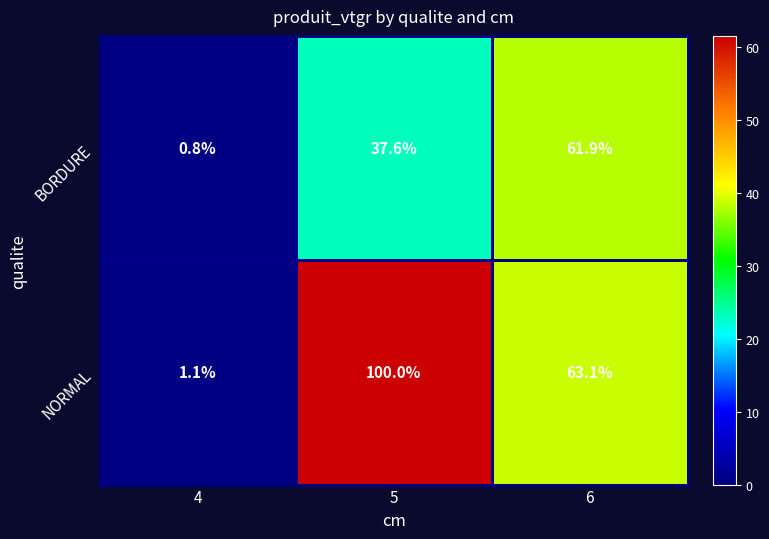

Which series has the largest total across all categories?

NORMAL